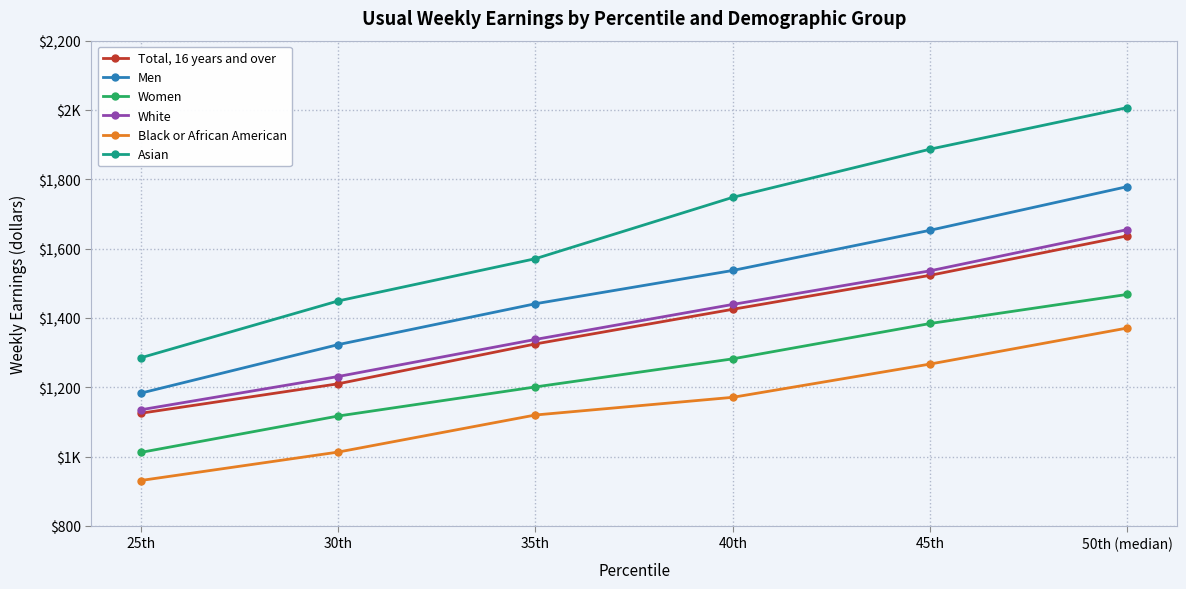

True or false: White and Asian cross at least once.

False